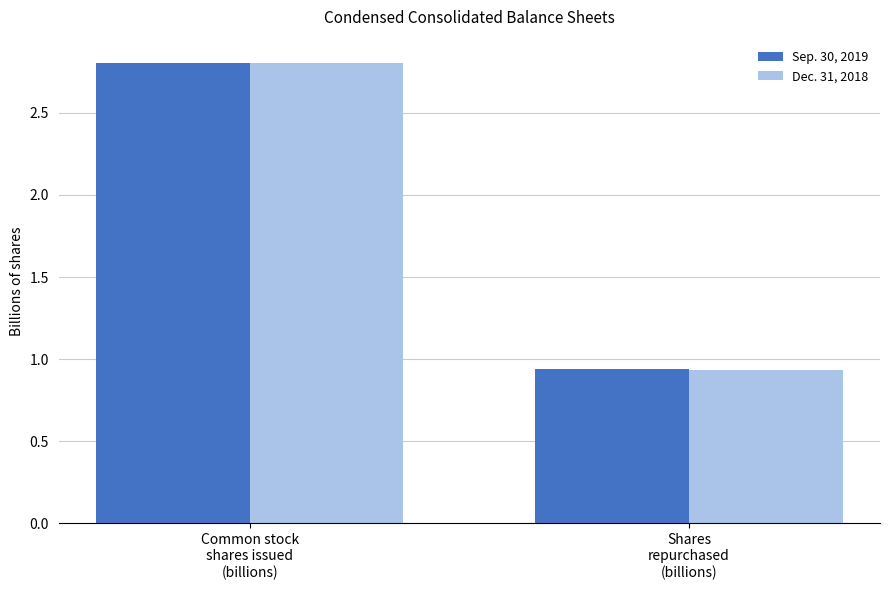

What is the difference between the maximum and minimum values in the Dec. 31, 2018 series?

1.9